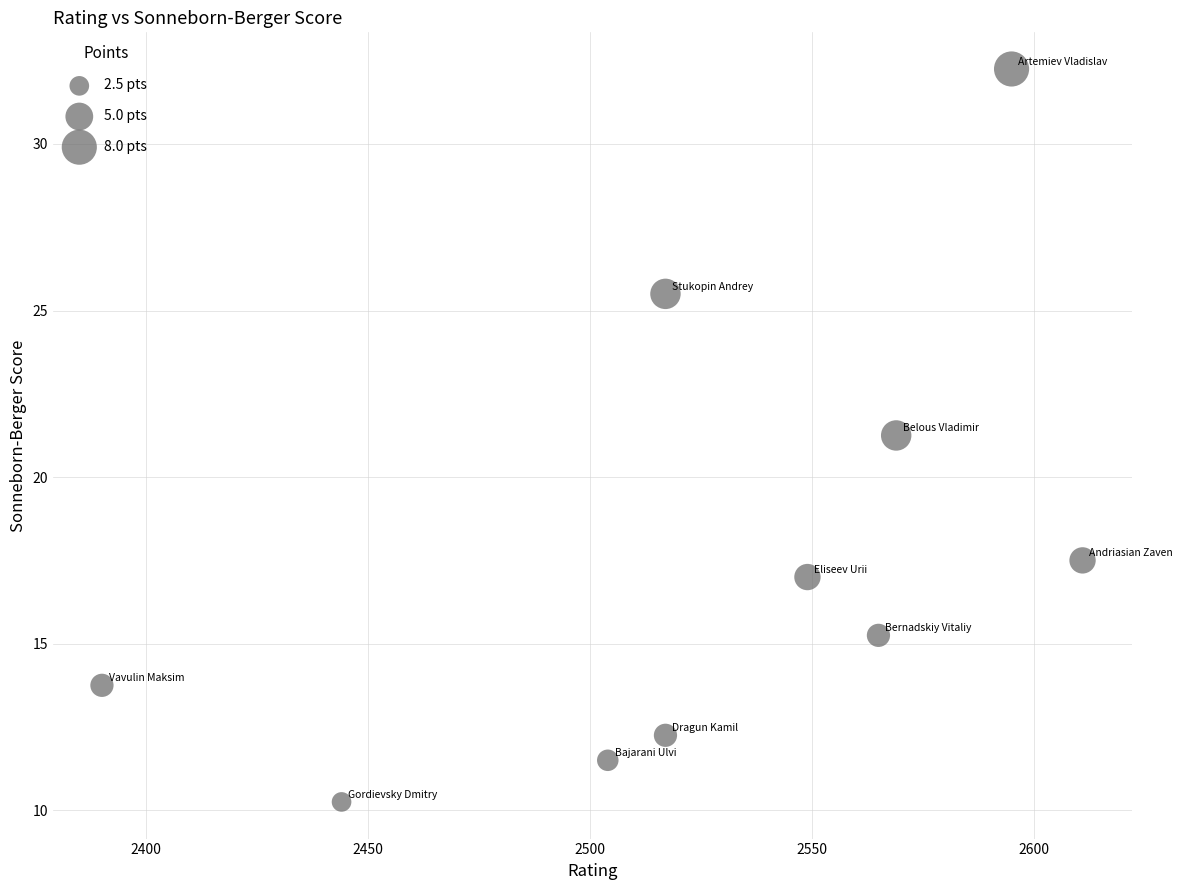

What is the range of Y values (max minus min)?

22.0